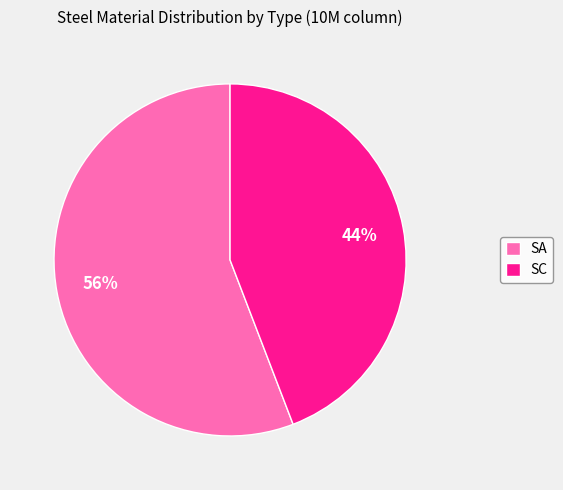

Which slice is the smallest?

SC